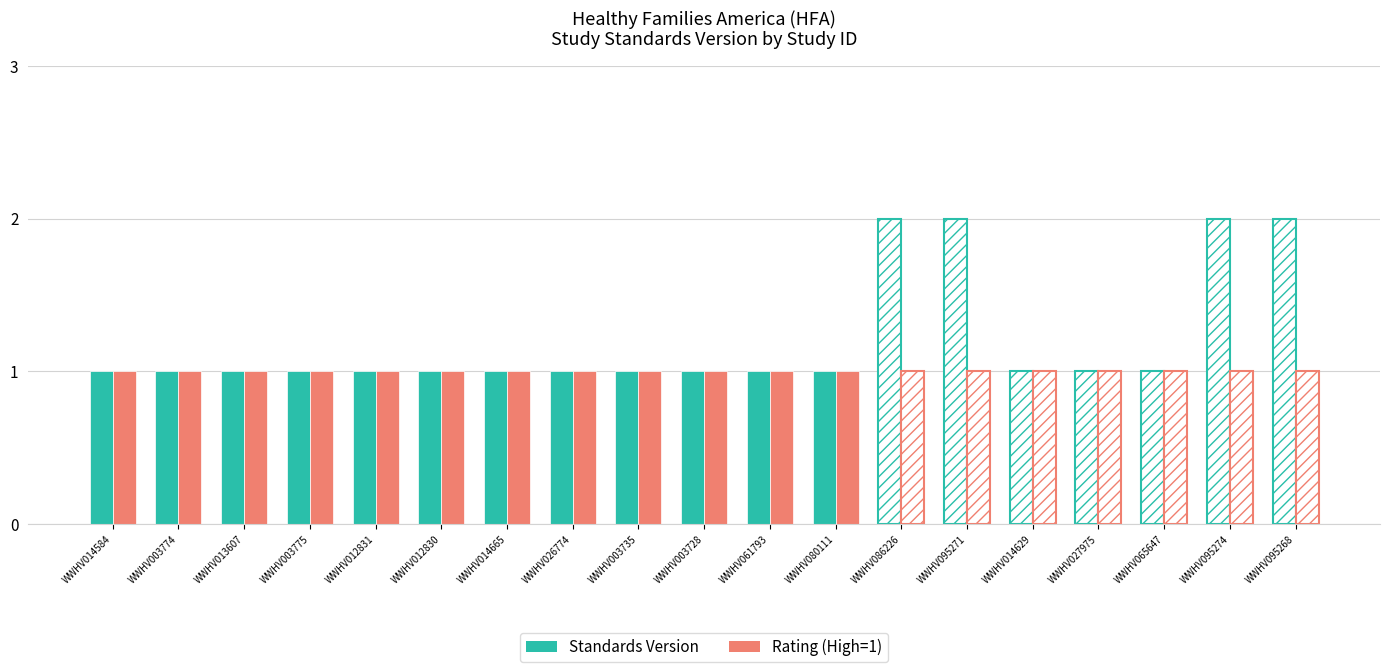

Is the value of Standards Version at WWHV086226 greater than the value of Rating (High=1) at WWHV003735?

Yes